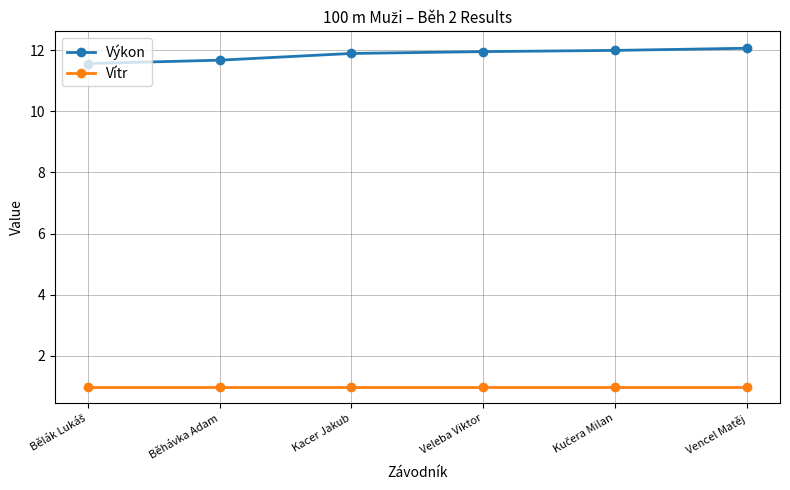

What is the difference between the maximum and minimum values in the Výkon series?

0.5